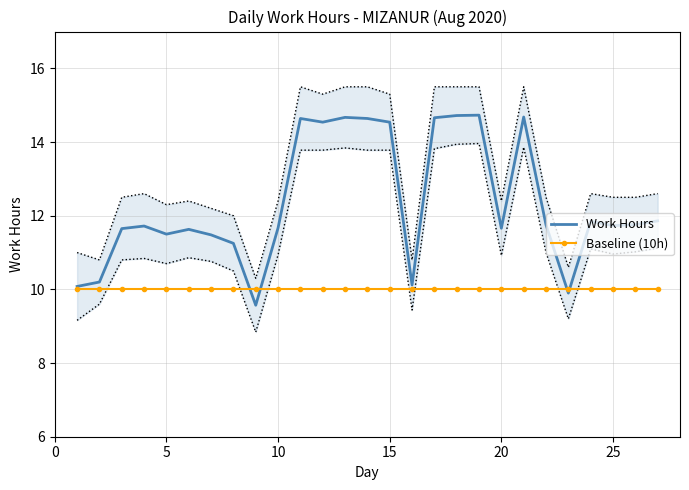

What is the minimum value for Work Hours?

9.6